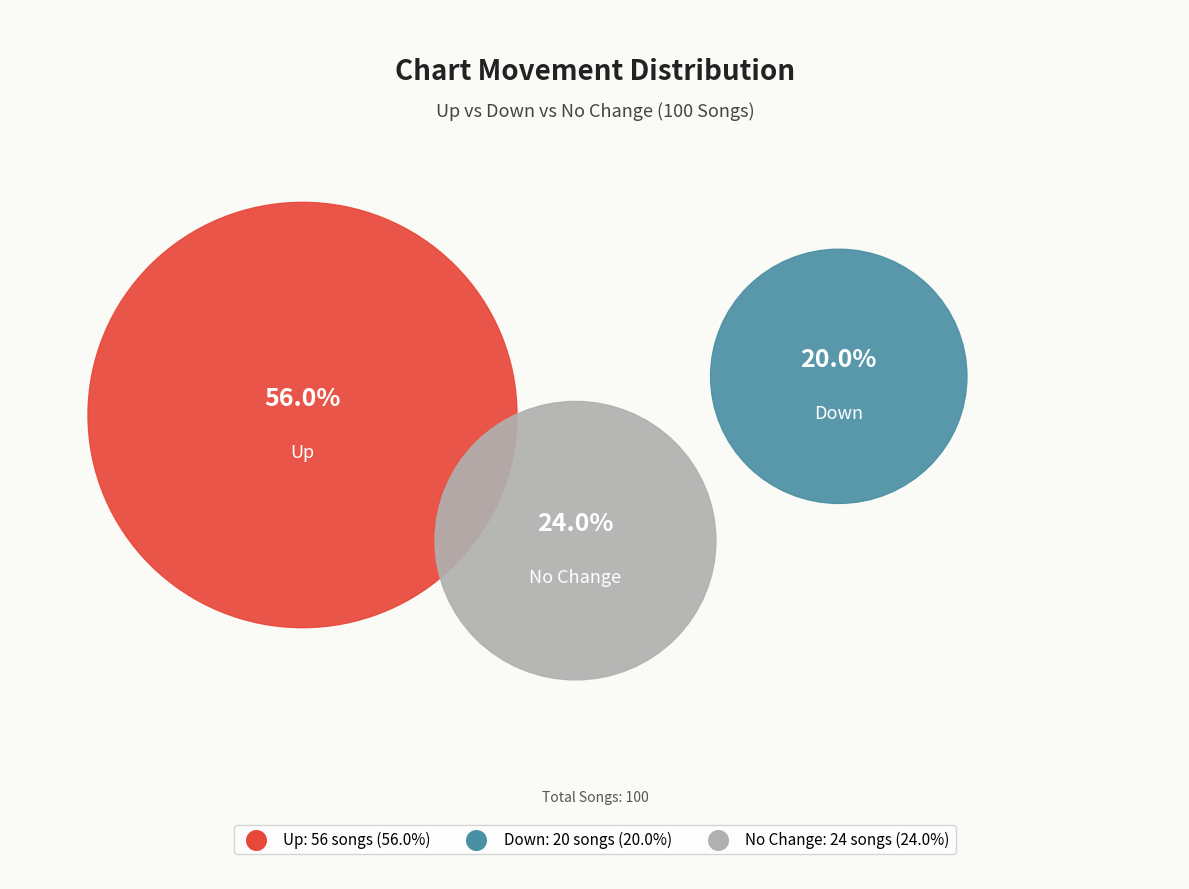

The up slice represents 56% of the pie. True or false?

True